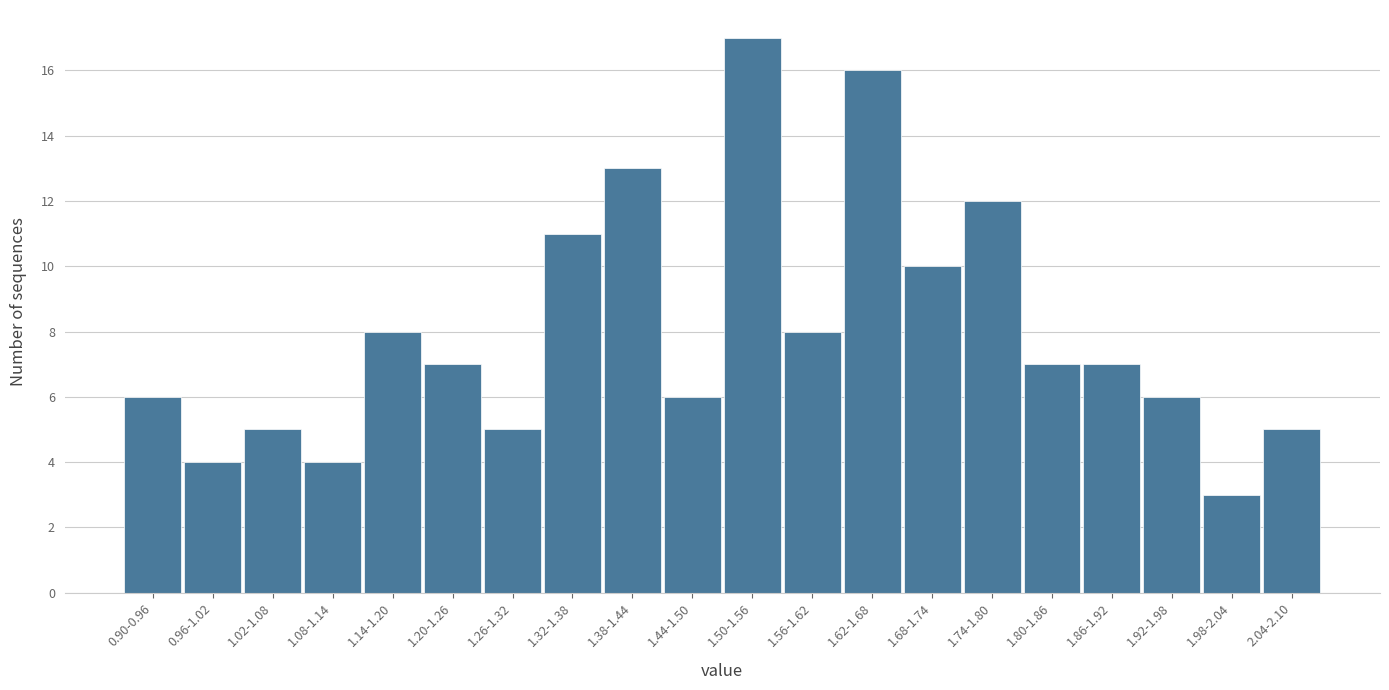

Reading right to left, what are all the values shown in this chart?

5	3	6	7	7	12	10	16	8	17	6	13	11	5	7	8	4	5	4	6